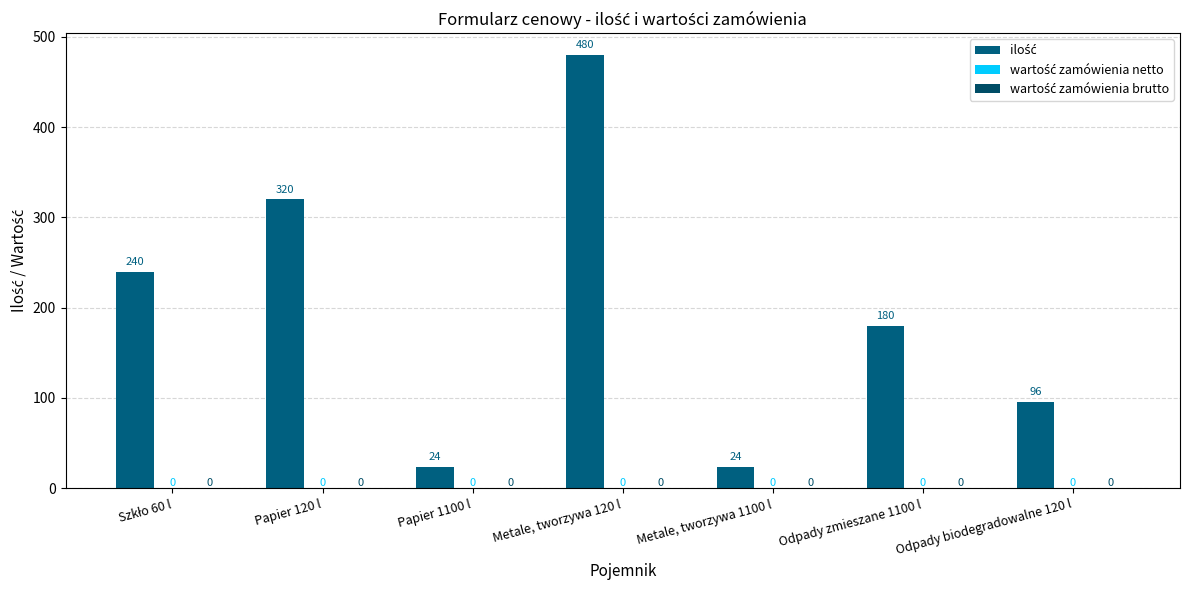

How many bars are there in total?

7